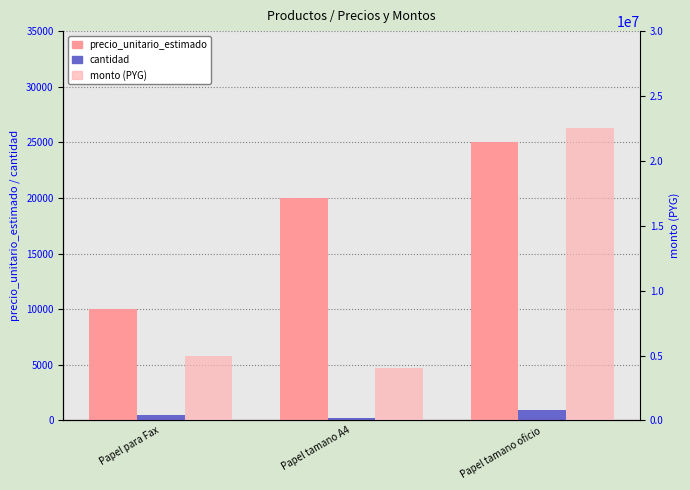

How many values in the monto (PYG) series exceed 5000000?

1